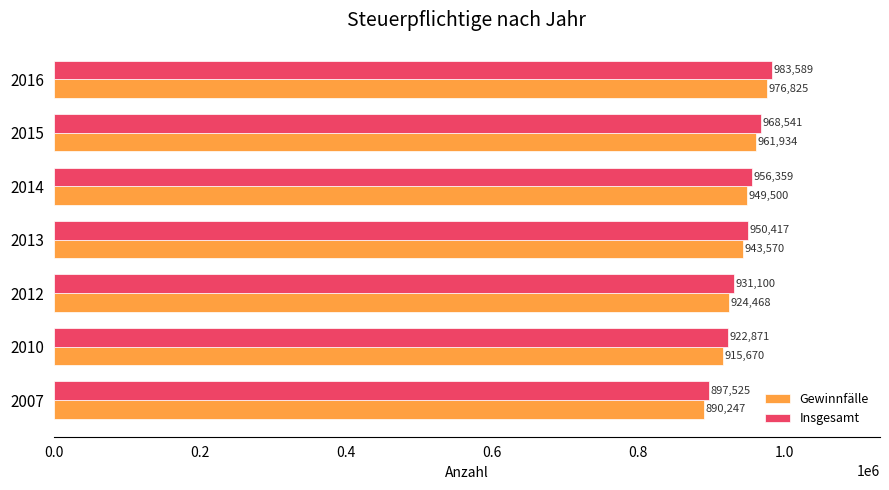

What is the highest value of the Gewinnfälle series?

976825